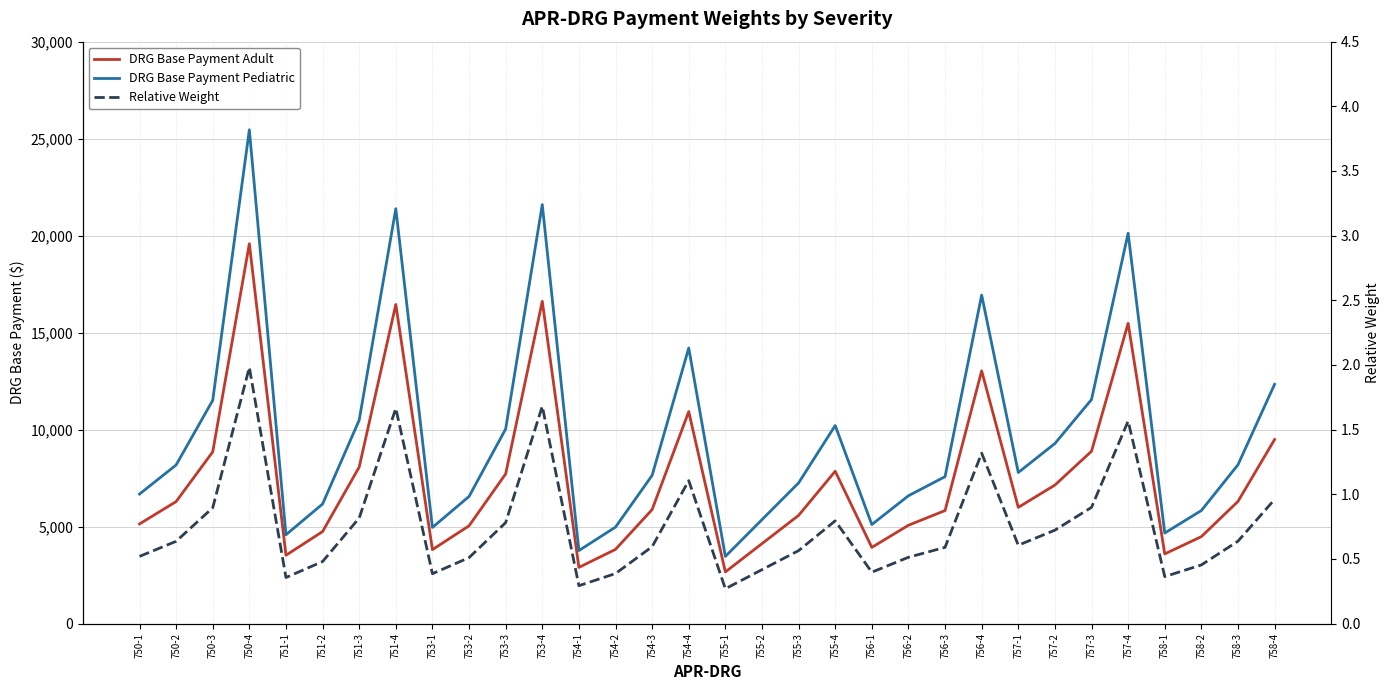

True or false: Relative Weight and DRG Base Payment Adult intersect in this chart.

False